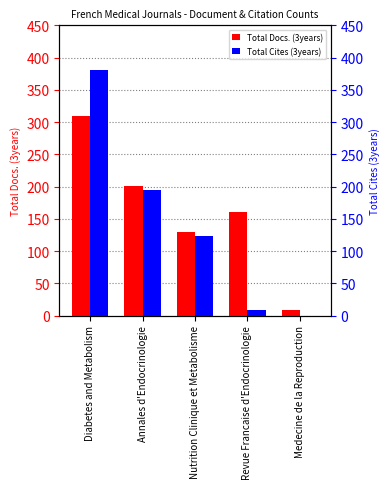

Rank the categories by Total Cites (3years) value from lowest to highest.

Medecine de la Reproduction, Revue Francaise d'Endocrinologie, Nutrition Clinique et Metabolisme, Annales d'Endocrinologie, Diabetes and Metabolism